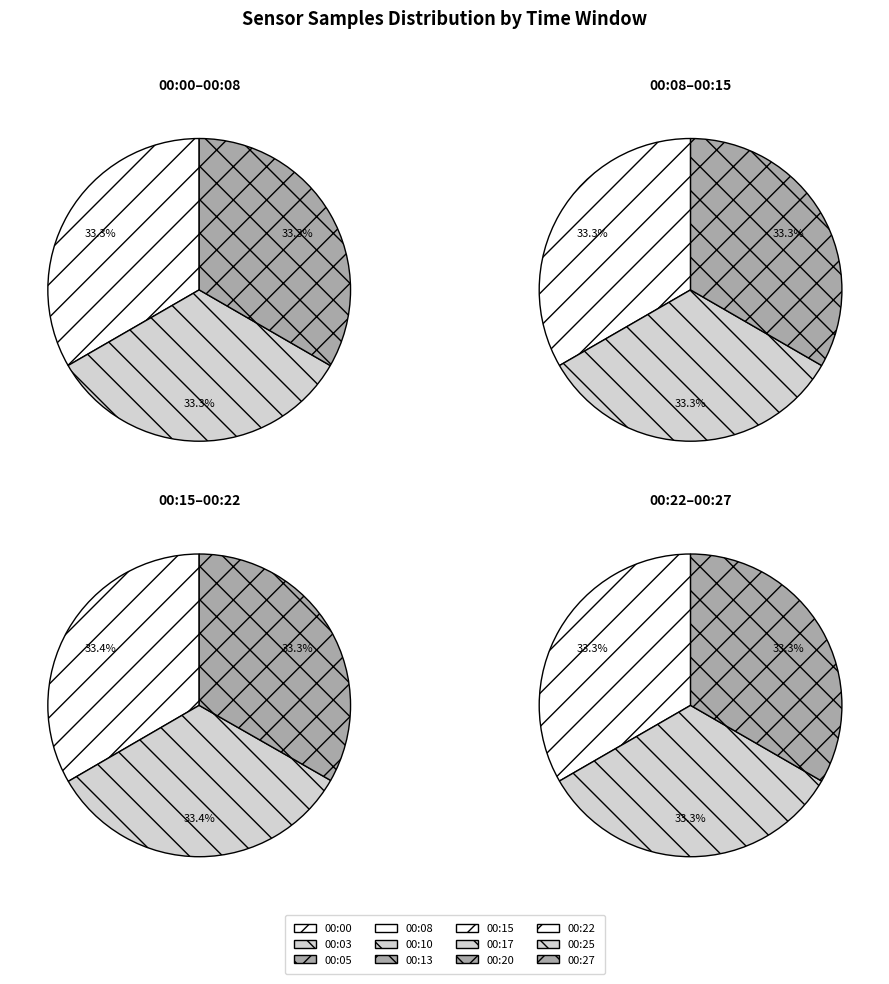

How much of the chart is everything except 00:22?

91.7%